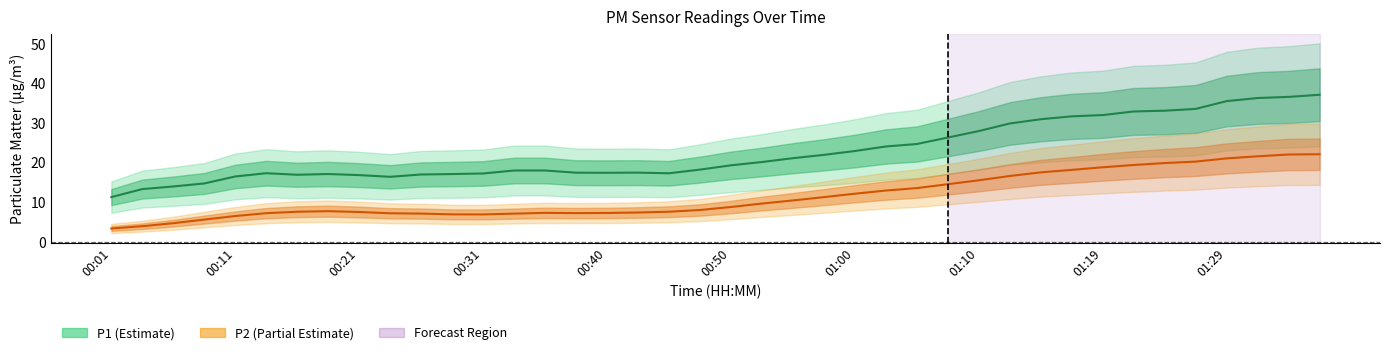

Rank the categories by value from highest to lowest.

01:36, 01:34, 01:31, 01:29, 01:27, 01:24, 01:22, 01:19, 01:17, 01:14, 01:12, 01:10, 01:07, 01:05, 01:02, 01:00, 00:57, 00:55, 00:53, 00:50, 00:48, 00:18, 00:45, 00:16, 00:21, 00:43, 00:36, 00:40, 00:38, 00:14, 00:23, 00:26, 00:33, 00:28, 00:31, 00:11, 00:09, 00:06, 00:04, 00:01